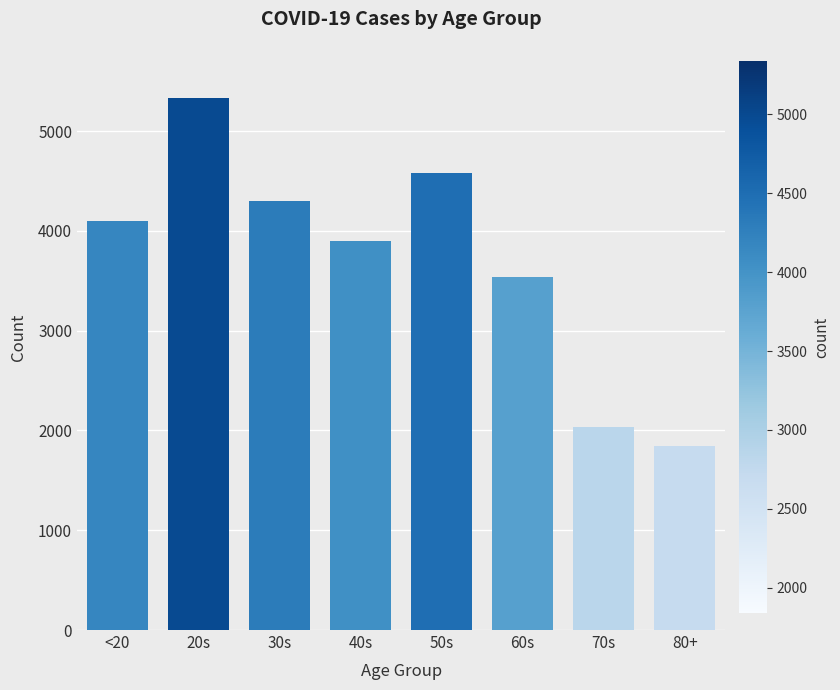

Between 30s and 40s, which is larger?

30s